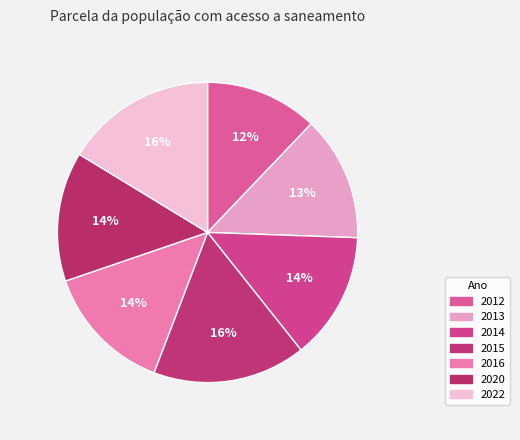

Is there a majority slice in this chart?

No